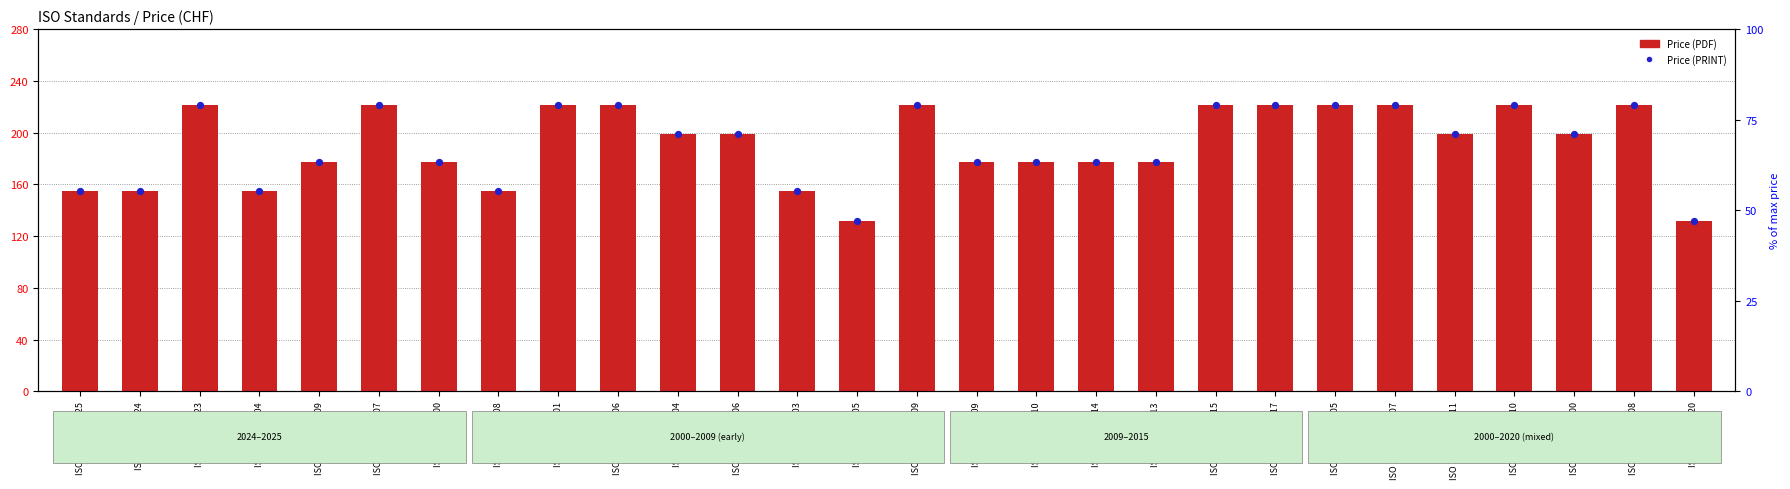

What are all the series names shown in the legend?

Price (PDF), Price (PRINT)